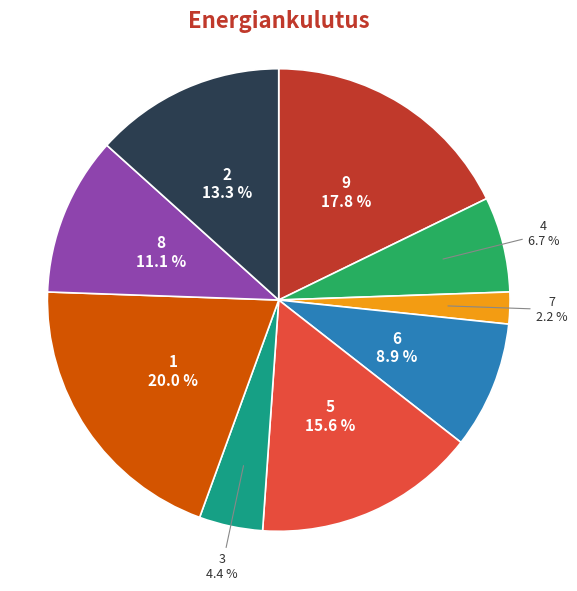

What percentage is NOT represented by 2?

86.7%